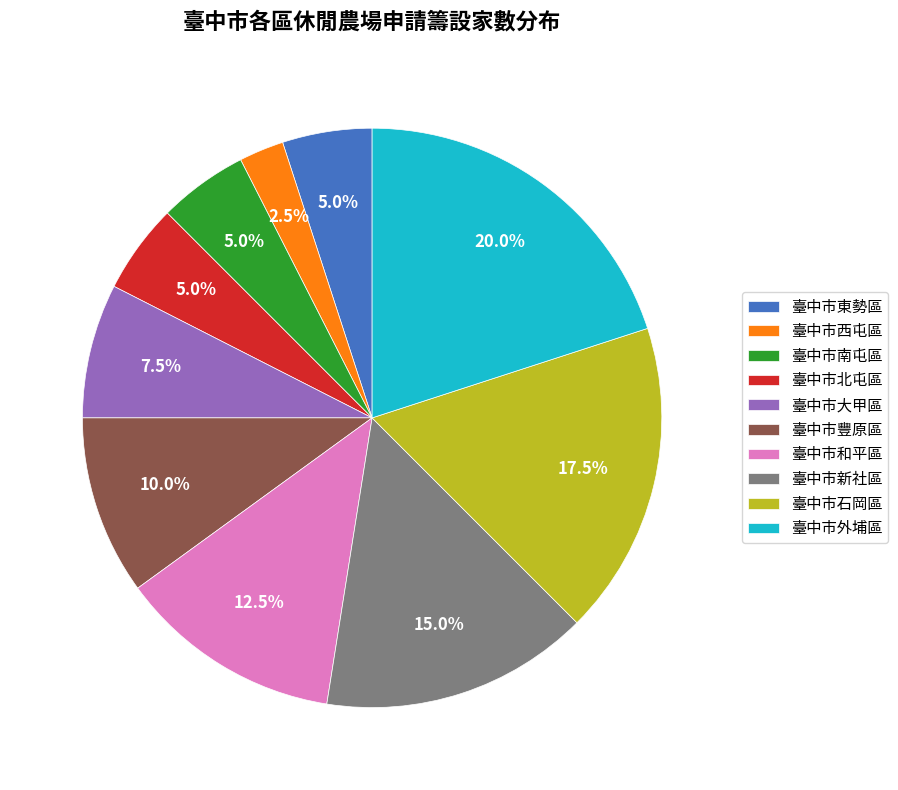

Is 臺中市北屯區 the majority of the pie?

No